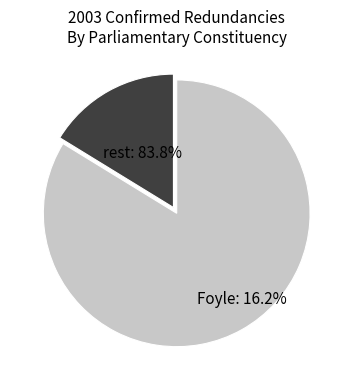

Which slice is the largest?

Foyle